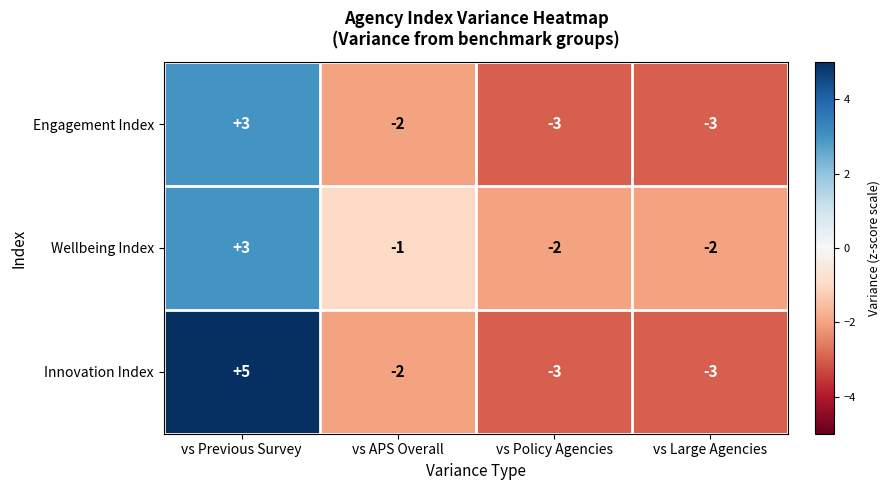

What is the sum of all Innovation Index values?

-3